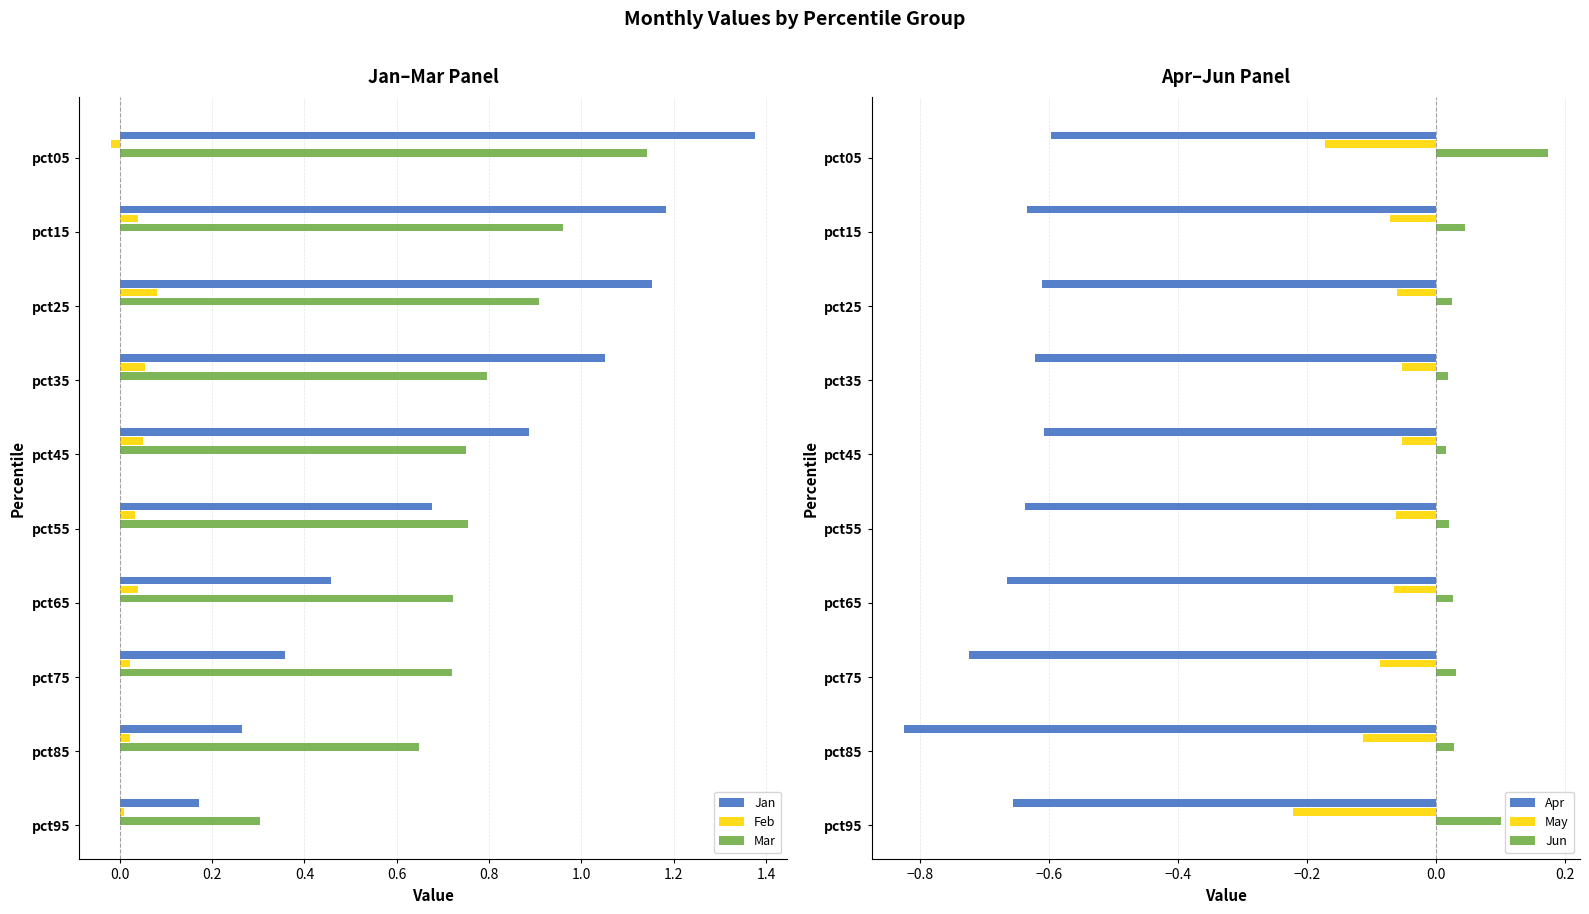

At how many categories does at least one series exceed 1?

4